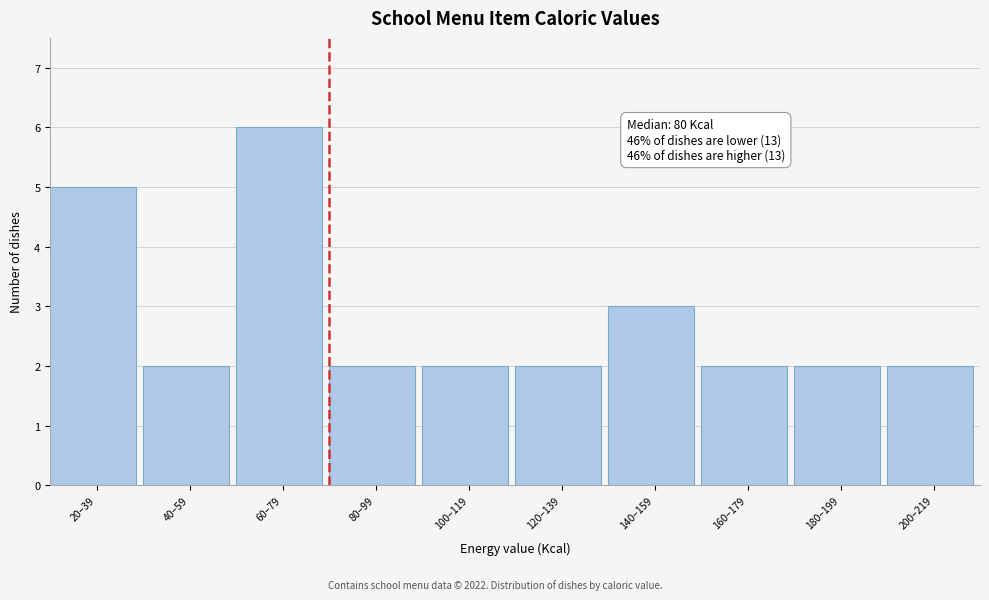

Reading left to right, what are all the values shown in this chart?

20–39=5	40–59=2	60–79=6	80–99=2	100–119=2	120–139=2	140–159=3	160–179=2	180–199=2	200–219=2